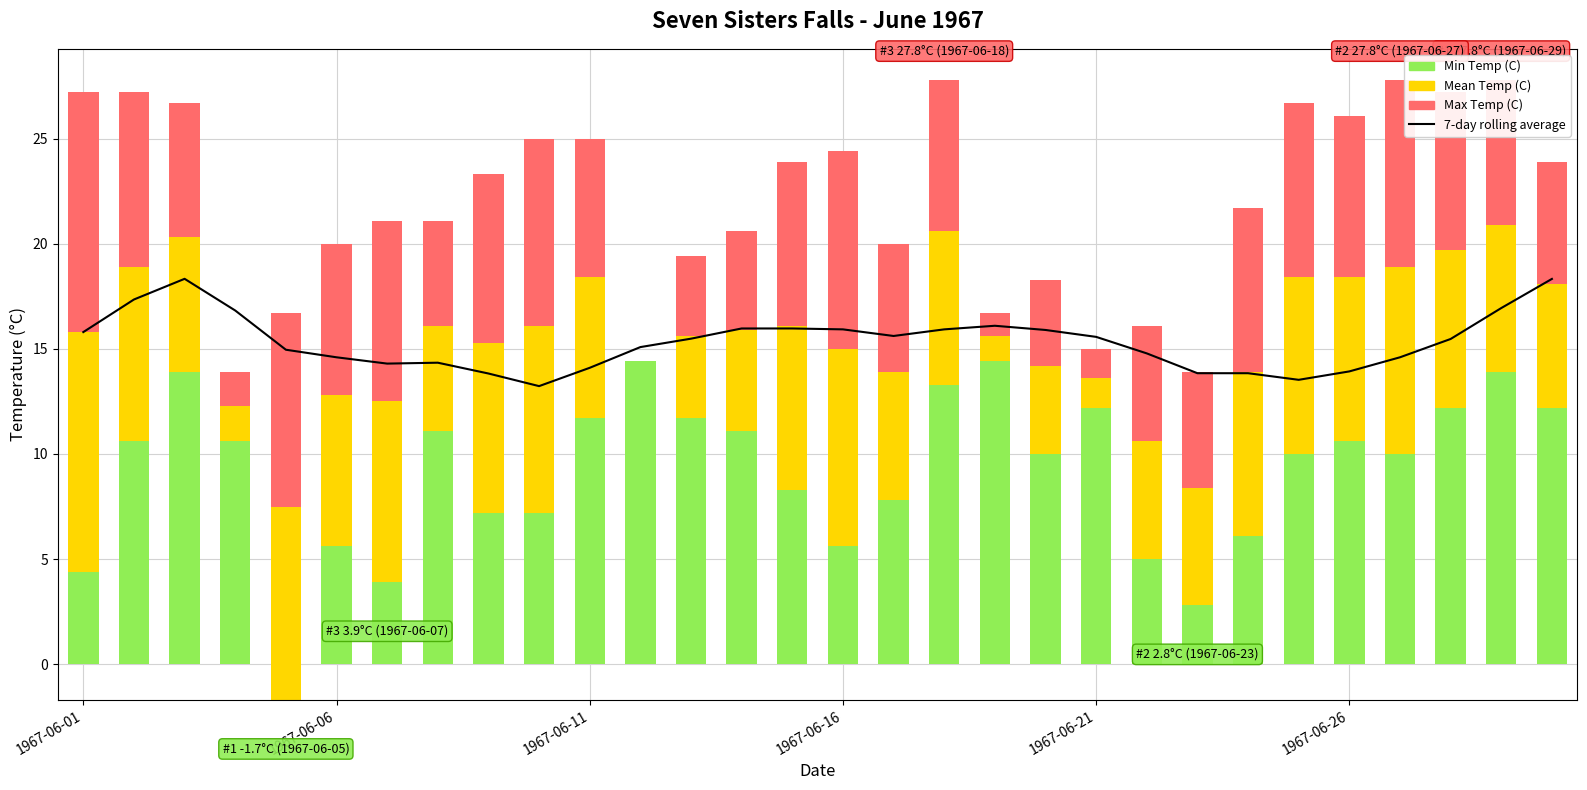

How many bars are there in total?

30